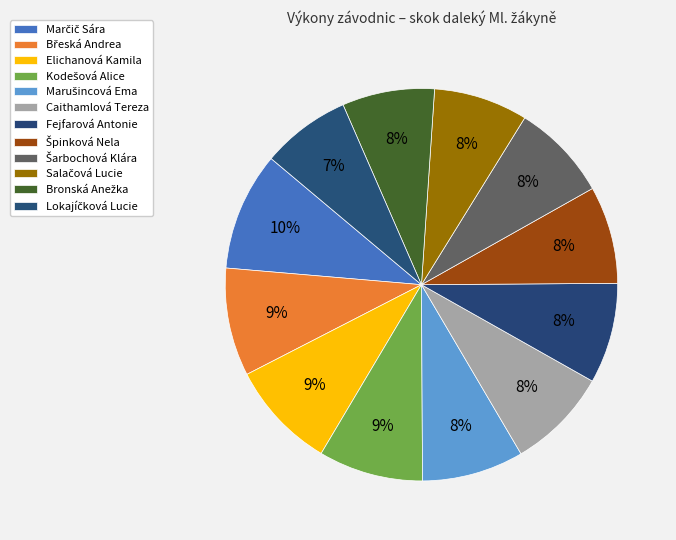

What percentage is the Salačová Lucie slice, to the nearest percent?

8%